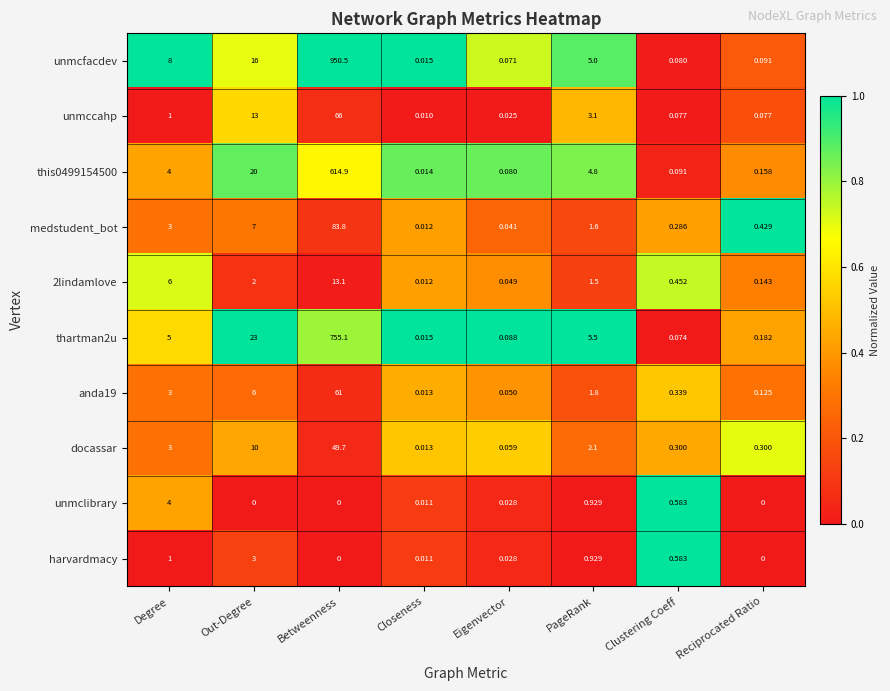

At which category does the chart reach its peak across all series?

Betweenness